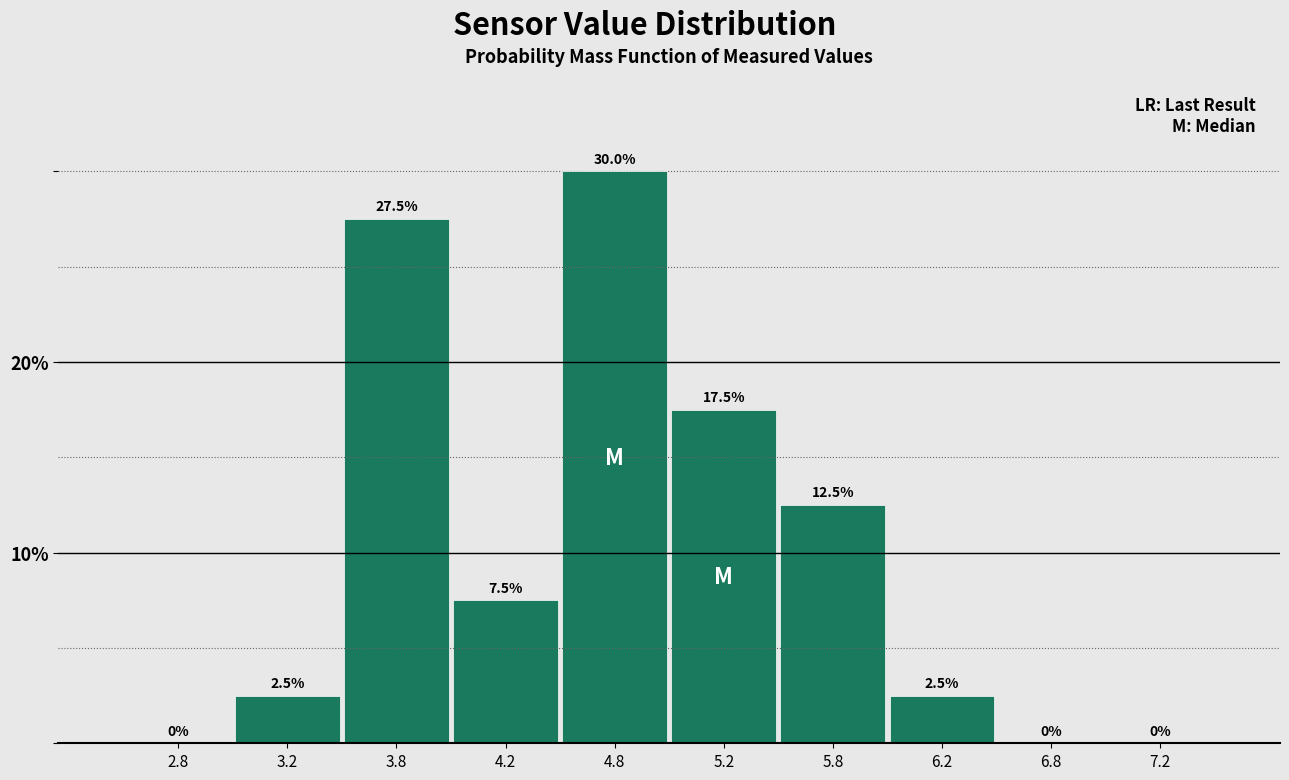

Reading left to right, transcribe this chart: for each bar, give the range it covers on the x-axis and its height.

2.5 to 3.0: 0.0
3.0 to 3.5: 2.5
3.5 to 4.0: 27.5
4.0 to 4.5: 7.5
4.5 to 5.0: 30.0
5.0 to 5.5: 17.5
5.5 to 6.0: 12.5
6.0 to 6.5: 2.5
6.5 to 7.0: 0.0
7.0 to 7.5: 0.0